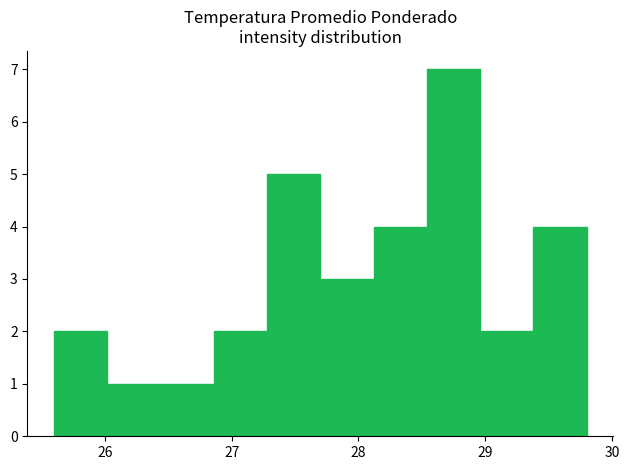

Reading left to right, transcribe this chart: for each bar, give the range it covers on the x-axis and its height. Neither the bar edges nor the heights are printed on the chart, so give them approximately, as read against the axes.

25.60 to 26.02: 2
26.02 to 26.44: 1
26.44 to 26.86: 1
26.86 to 27.28: 2
27.28 to 27.70: 5
27.70 to 28.12: 3
28.12 to 28.54: 4
28.54 to 28.96: 7
28.96 to 29.38: 2
29.38 to 29.80: 4